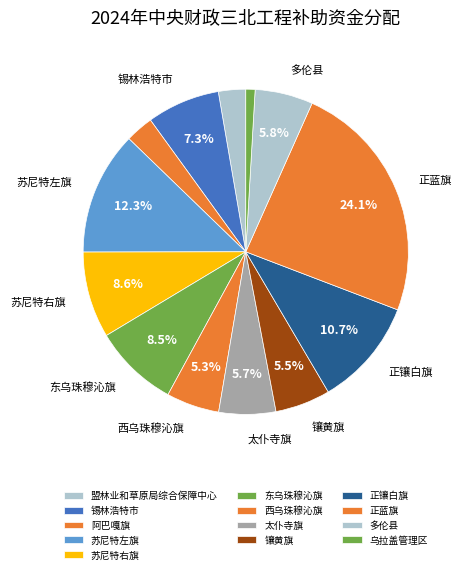

Do 太仆寺旗 and 多伦县 together represent more than half of the pie?

No